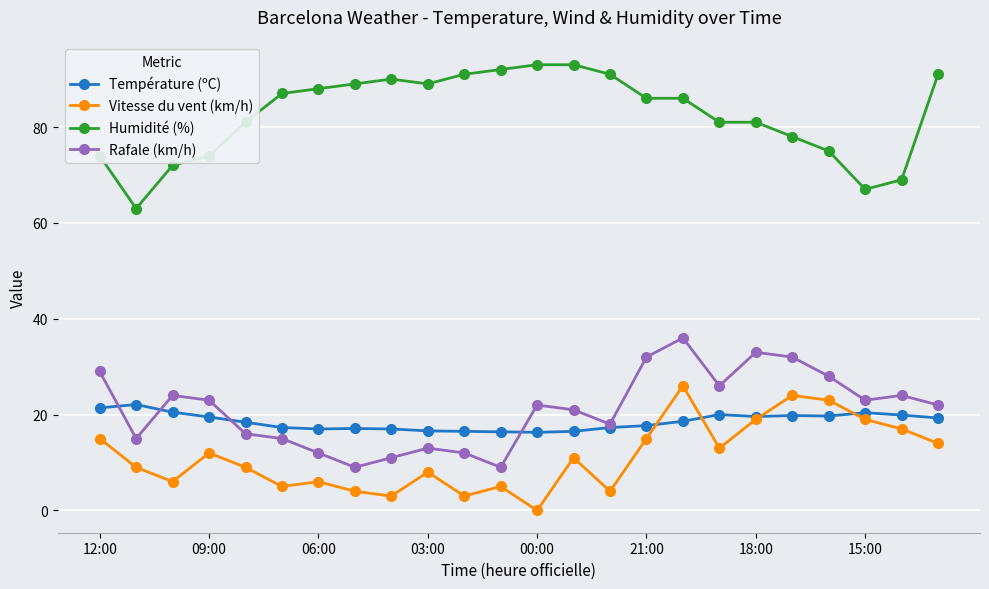

What are all the series names shown in the legend?

Température (ºC), Vitesse du vent (km/h), Humidité (%), Rafale (km/h)